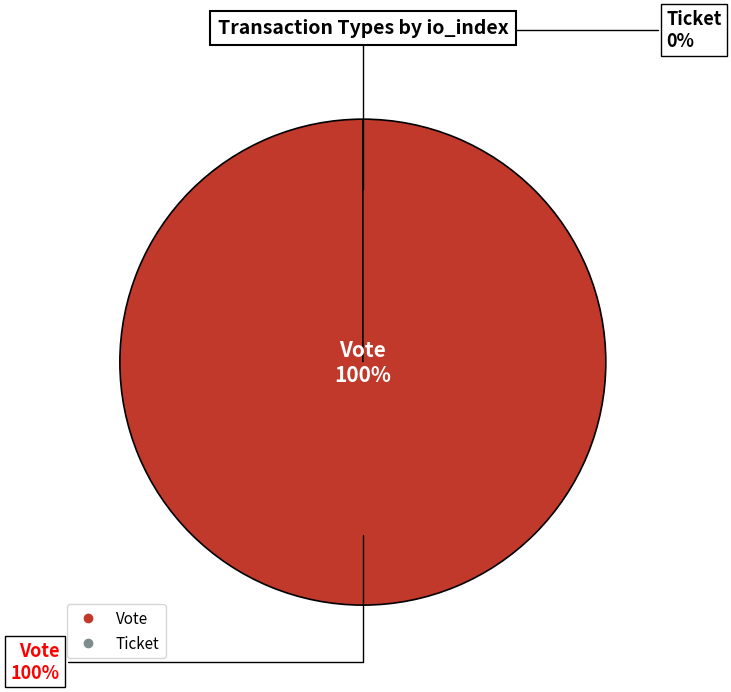

Which category has the biggest portion of the pie?

Vote